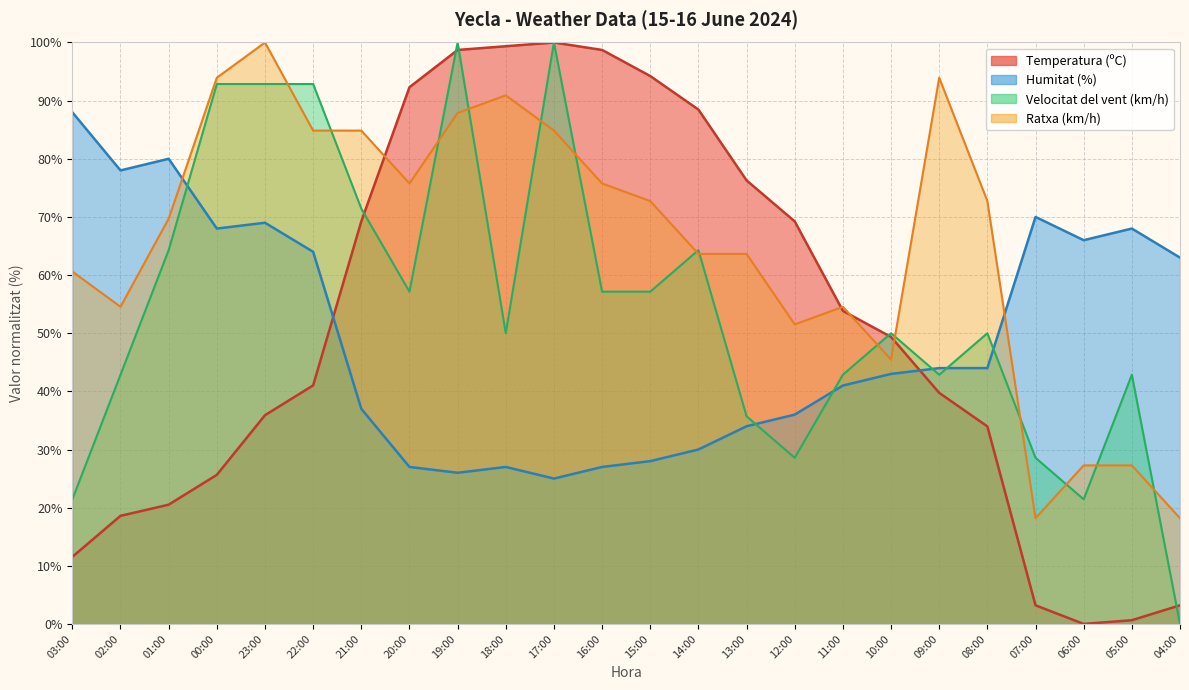

Count the number of categories in the chart.

24